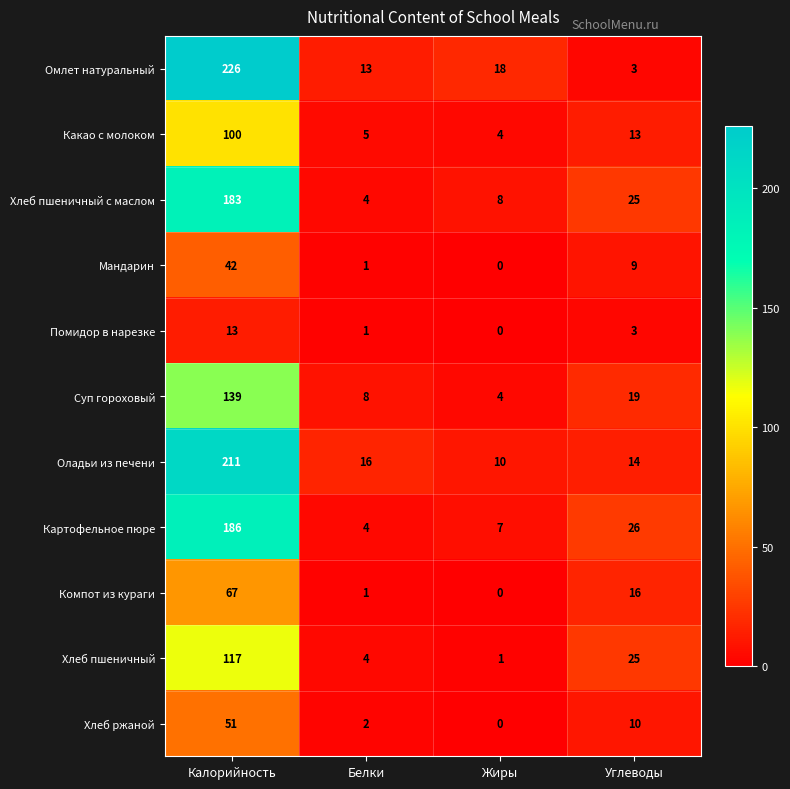

Rank the series by their maximum value, from highest to lowest.

Омлет натуральный, Оладьи из печени, Картофельное пюре, Хлеб пшеничный с маслом, Суп гороховый, Хлеб пшеничный, Какао с молоком, Компот из кураги, Хлеб ржаной, Мандарин, Помидор в нарезке